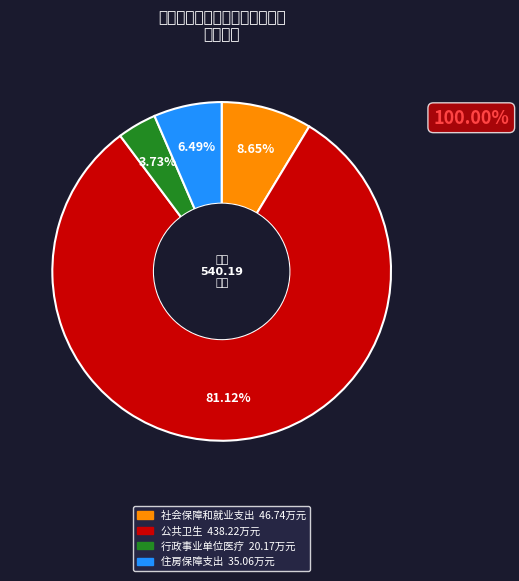

What percentage is the 行政事业单位医疗 slice, to the nearest percent?

4%